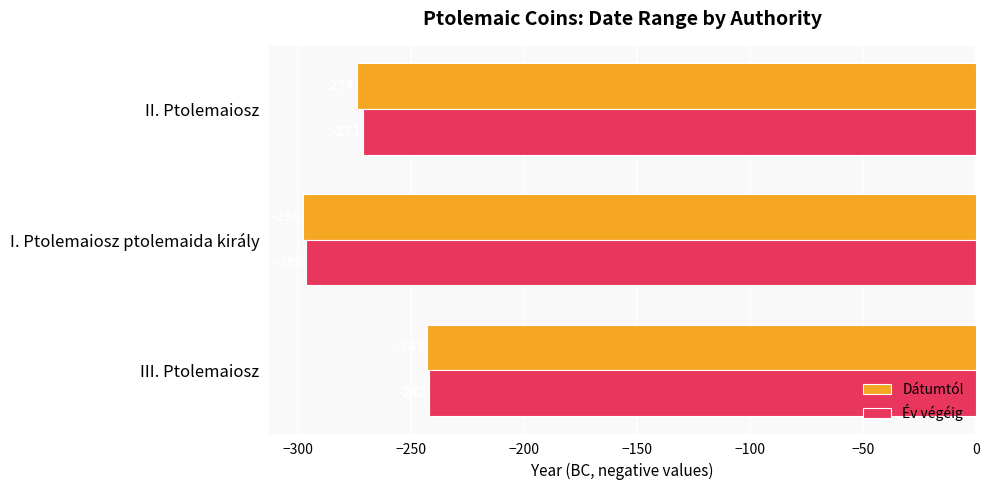

At which label is Év végéig closest to -269?

II. Ptolemaiosz